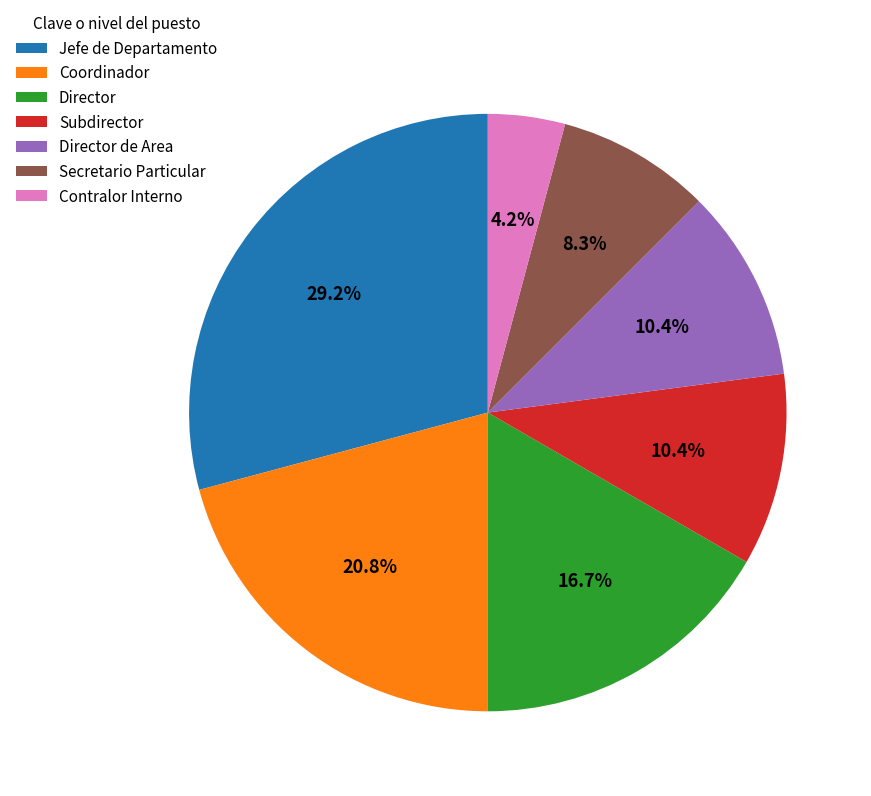

To the nearest percent, what is the combined percentage of Contralor Interno and Subdirector?

15%